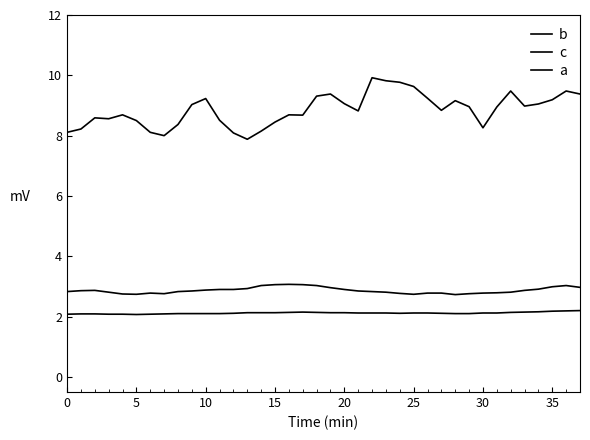

List the series in order of their peak value, lowest first.

a, c, b